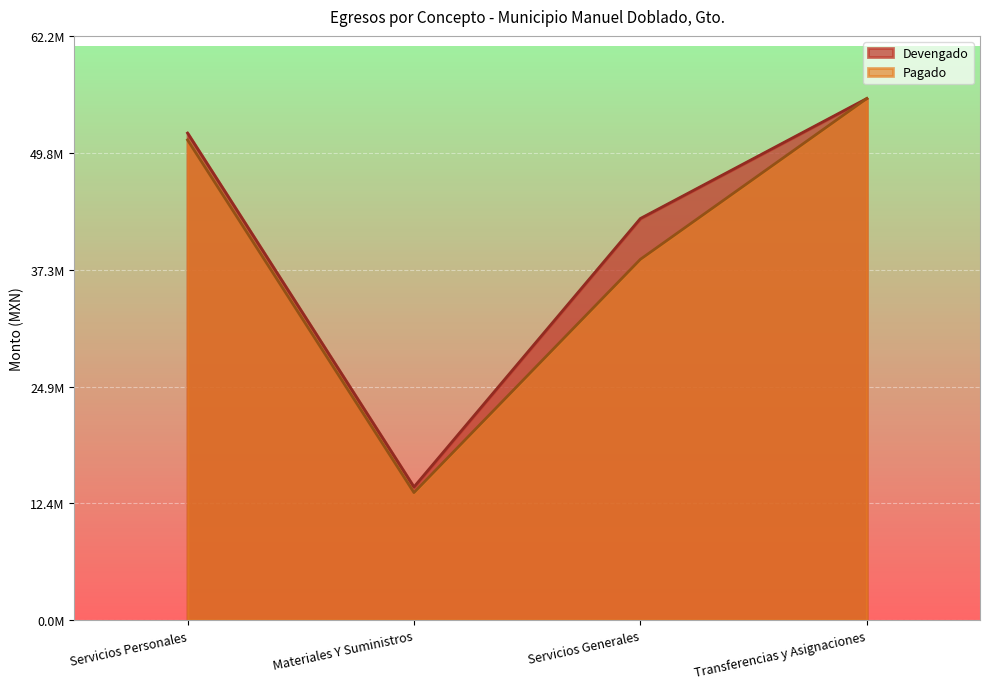

What is the difference between the maximum and second lowest values in the Devengado series?

12772253.2